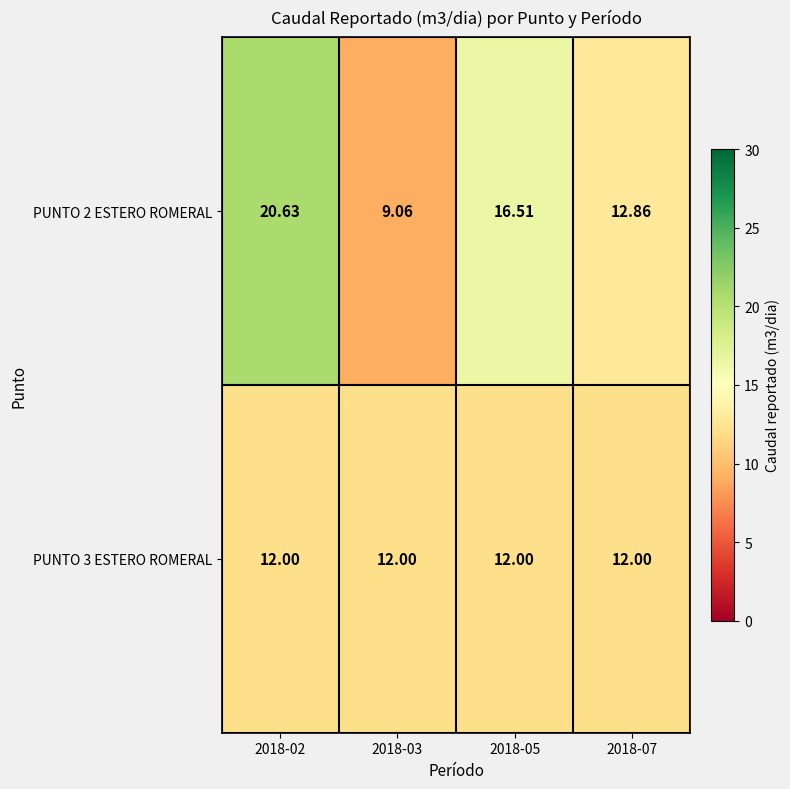

How many distinct data groups are displayed?

2